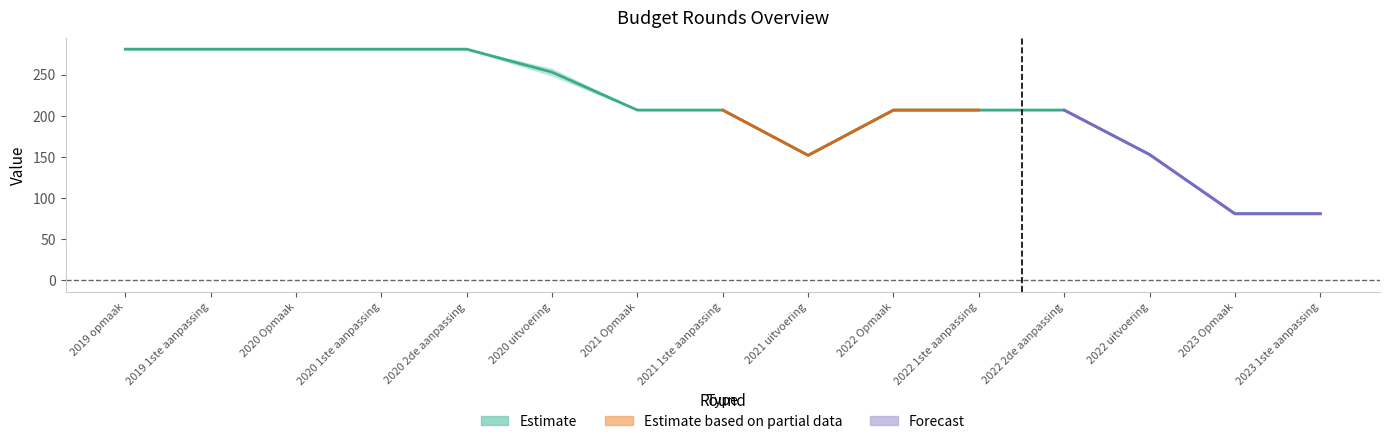

Count the number of categories in the chart.

15